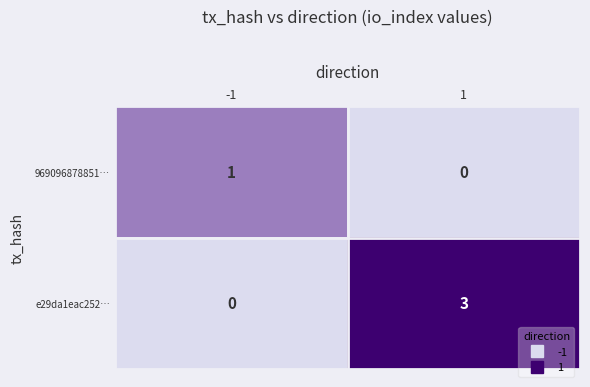

Which label corresponds to the largest value in the chart?

1